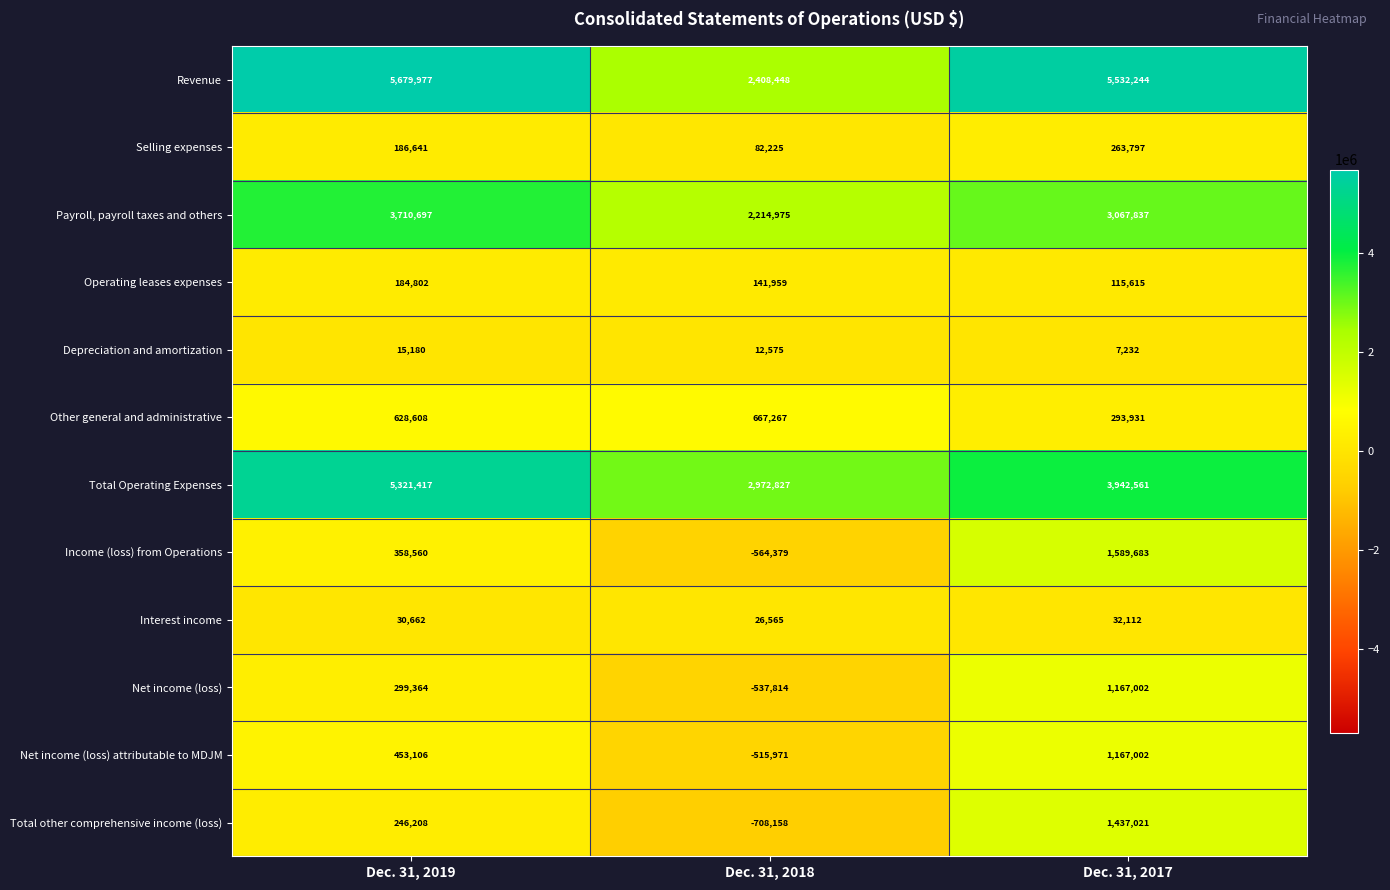

How many series are shown in this chart?

12